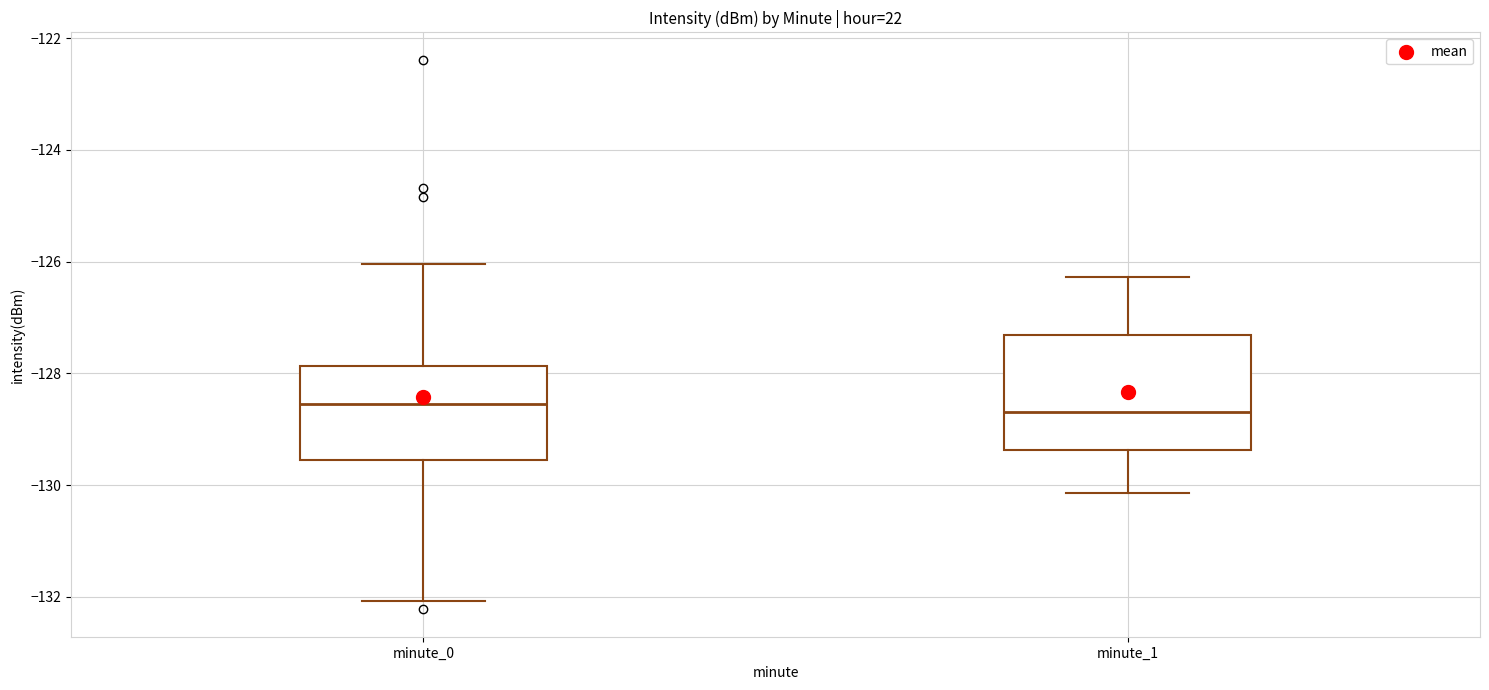

Reading left to right, transcribe this box plot: for each box, give where its median line is, the range the box spans, and where its two whiskers end, as read against the y-axis. The values are not printed on the chart, so give them approximately, as read against the axis.

minute_0: median -128.6, box -129.6 to -127.8, whiskers -132.0 to -126.0
minute_1: median -128.6, box -129.4 to -127.4, whiskers -130.2 to -126.2